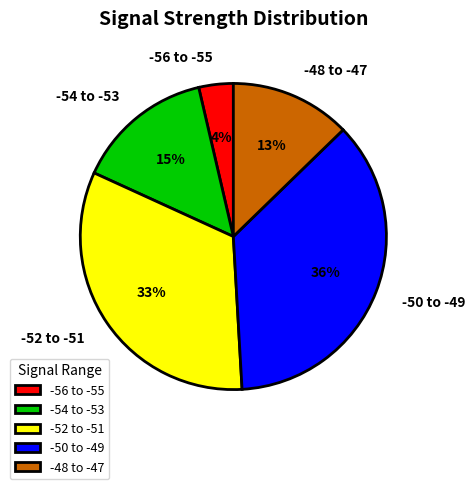

True or false: -50 to -49 accounts for 28% of the total.

False